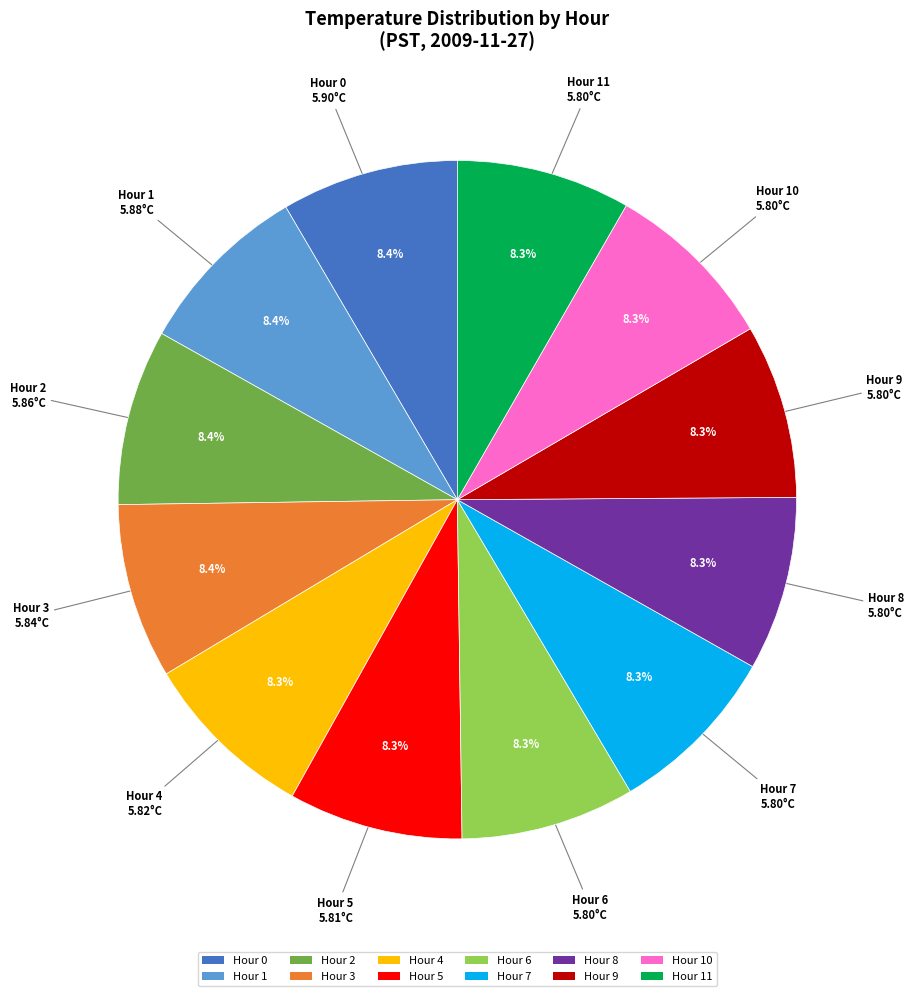

Does Hour 9 account for over 50% of the chart?

No